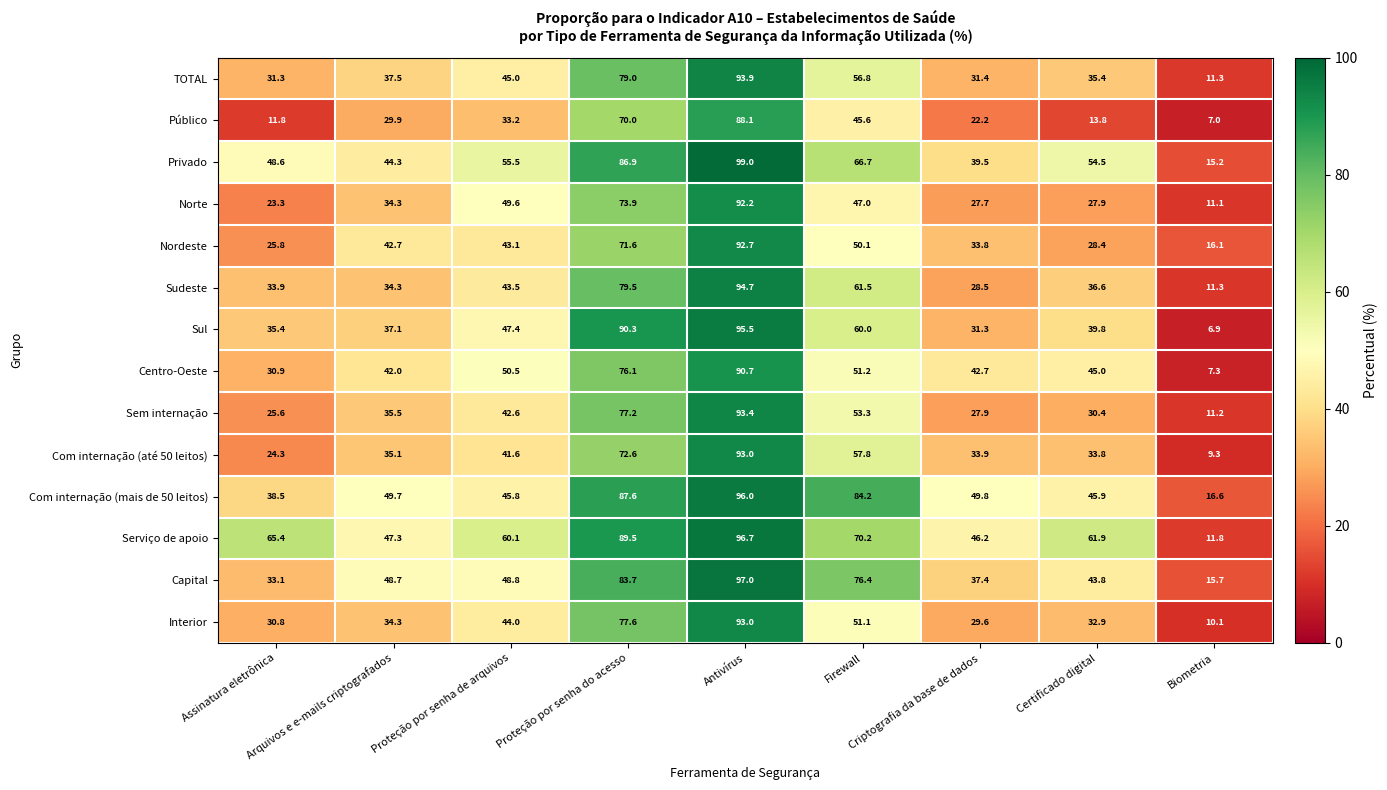

At how many categories does at least one series exceed 58?

6